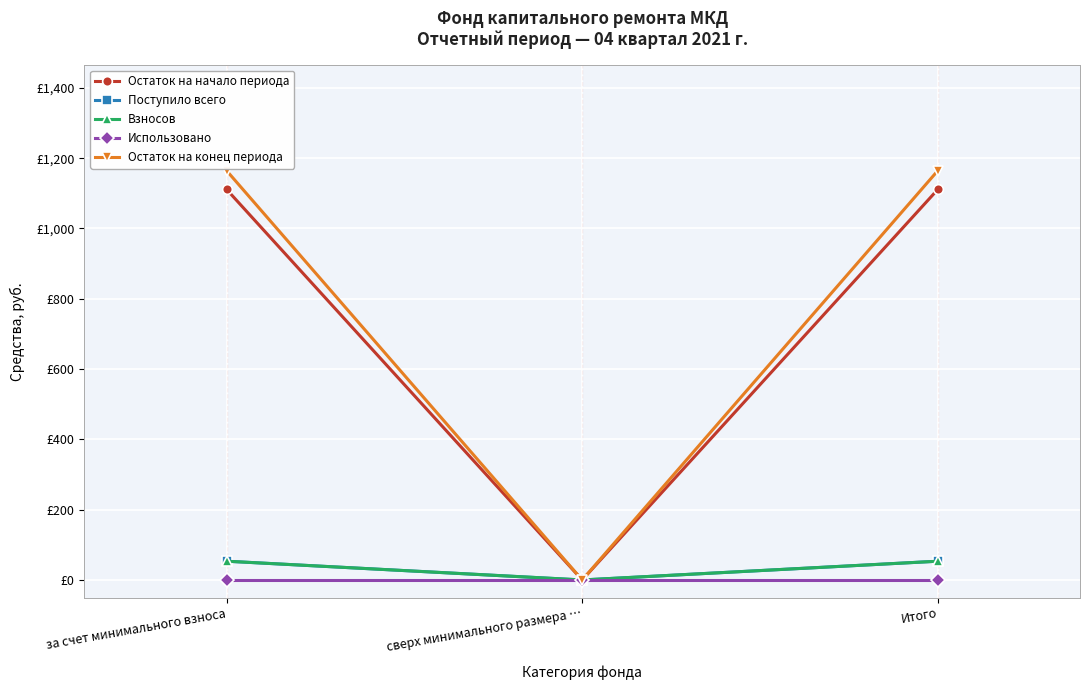

Does the chart have visible grid lines?

Yes